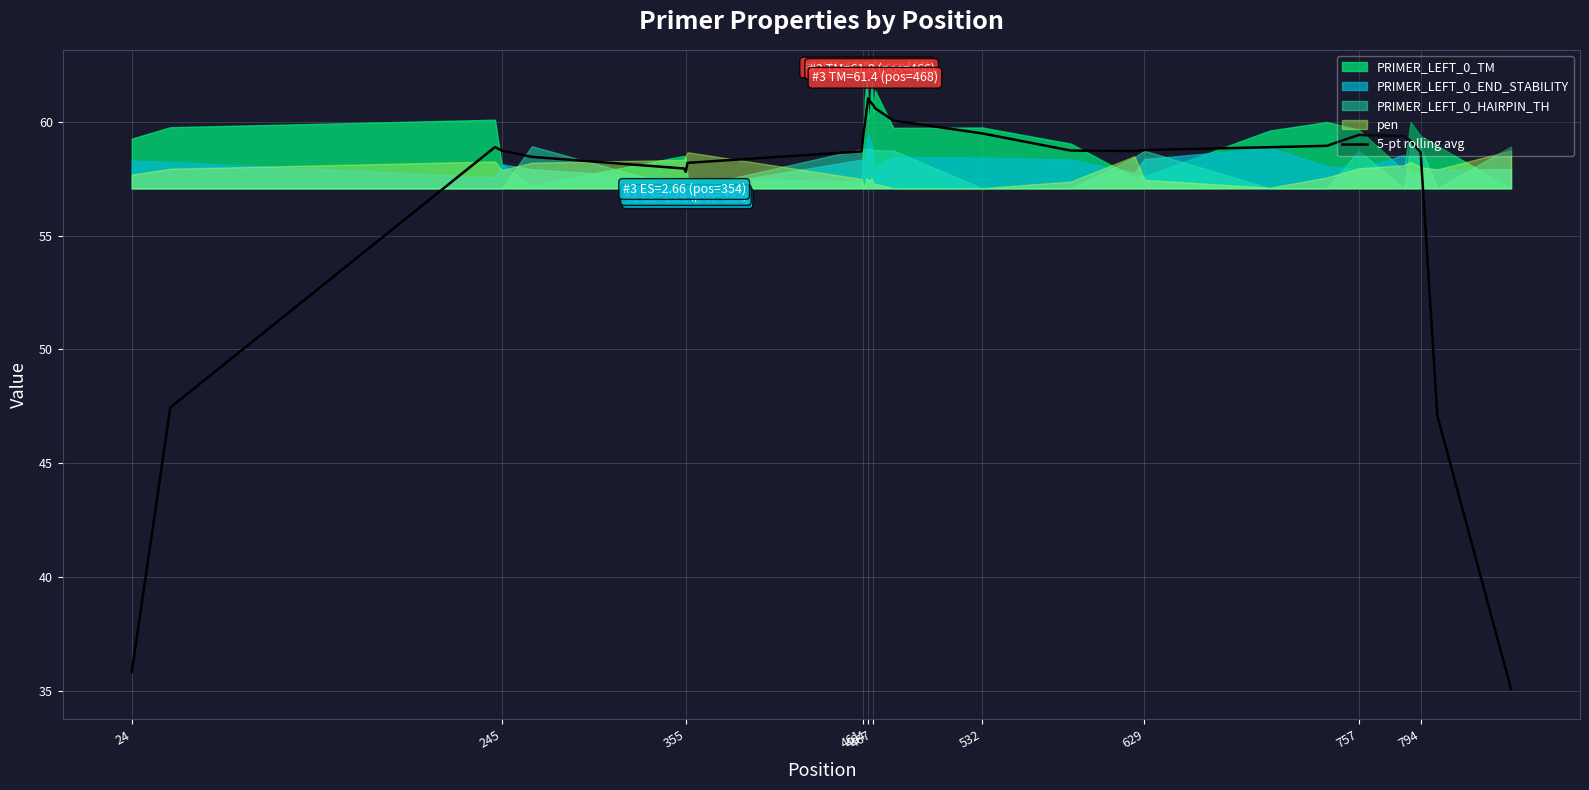

Count the number of categories in the chart.

30